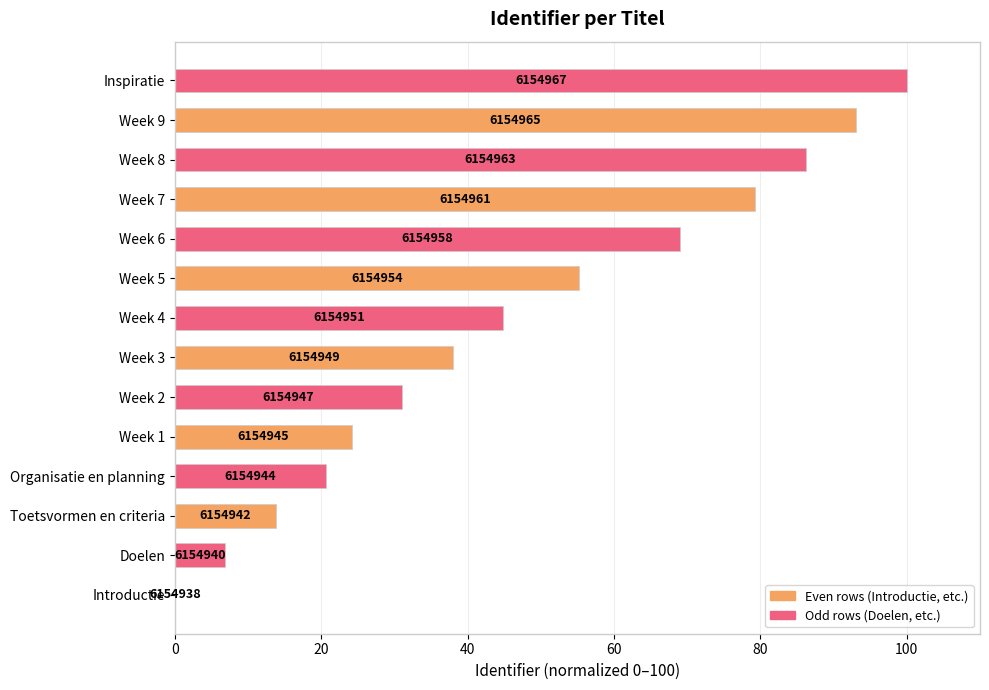

What is the greatest value displayed?

100.0